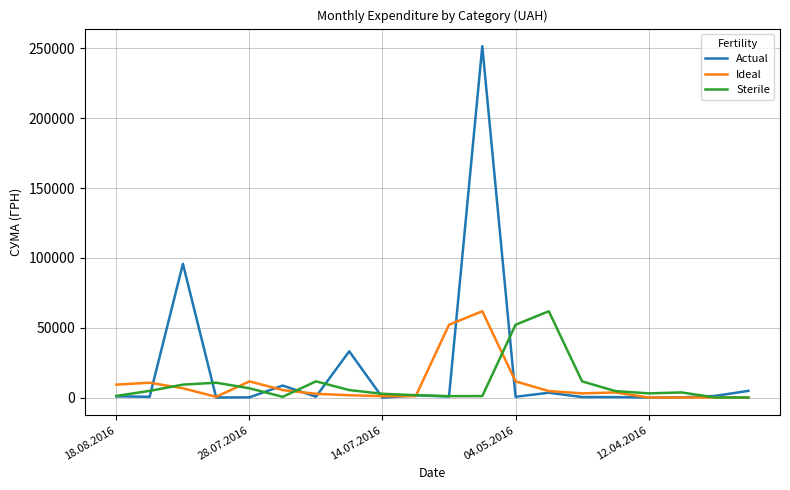

What is the difference between the maximum and minimum values in the Actual series?

251558.0